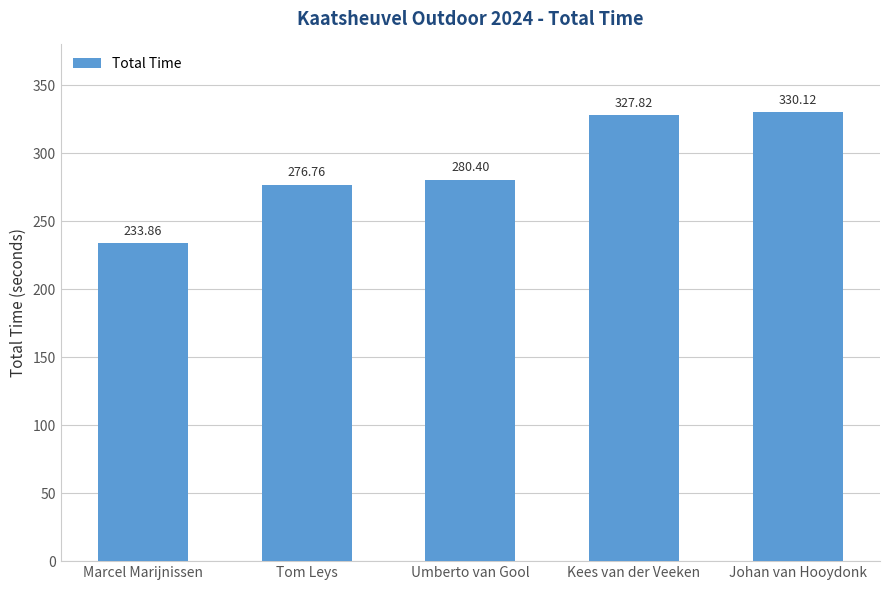

Are the bars grouped side by side (vs. stacked)?

No